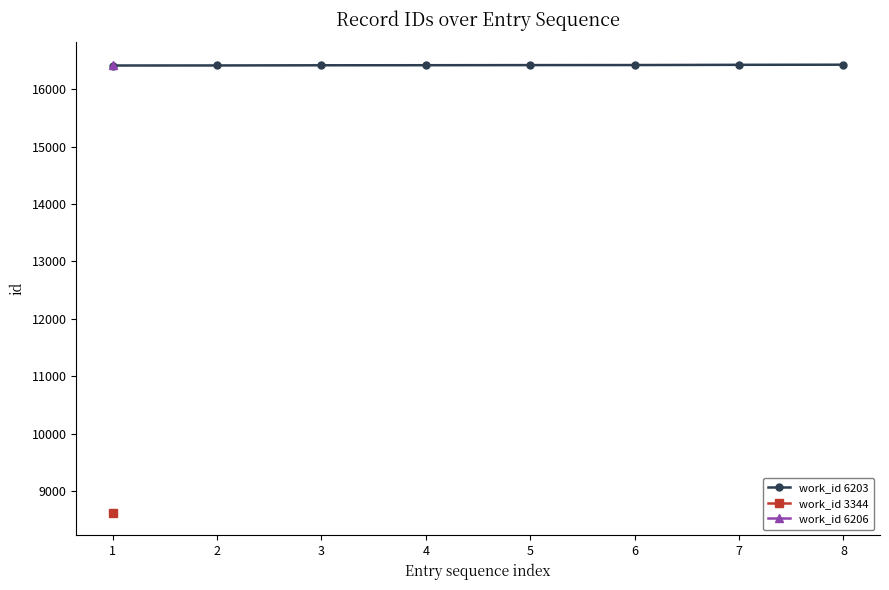

List the labels in order of value, largest first.

7, 6, 5, 4, 3, 2, 1, 0